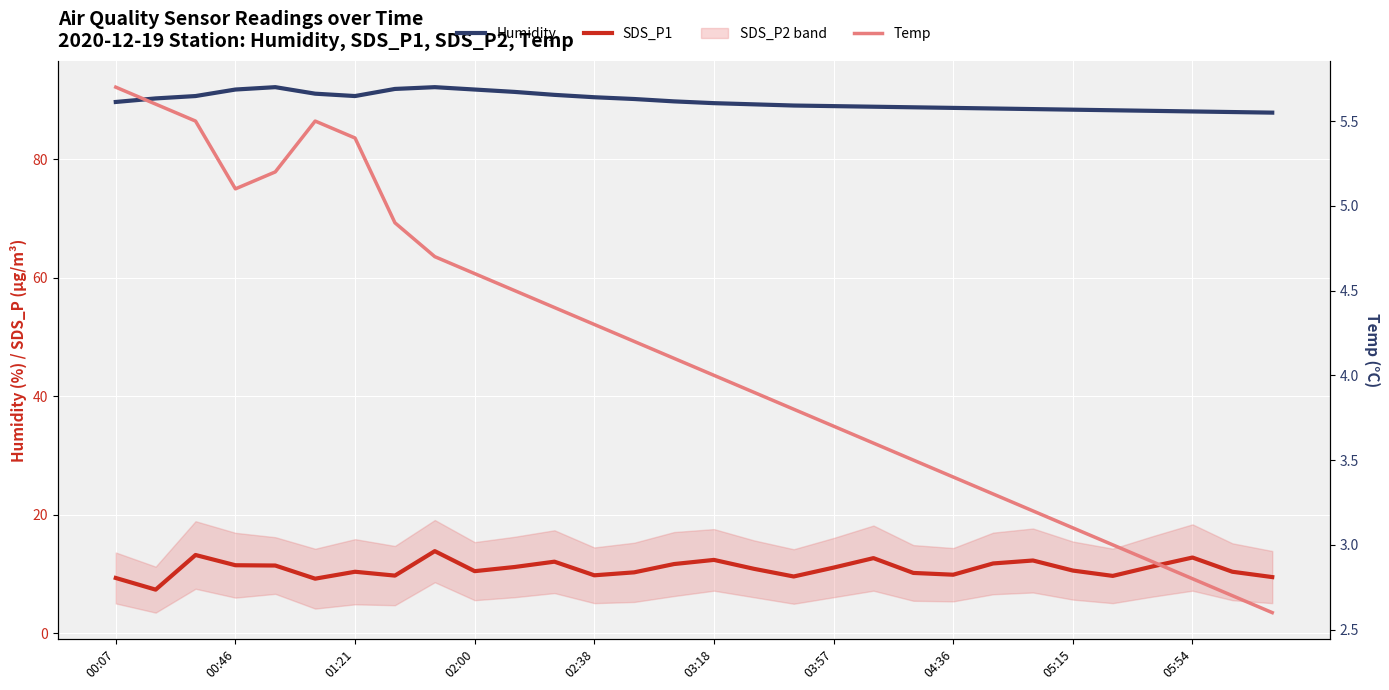

What is the difference between the maximum and minimum values in the SDS_P1 series?

6.5